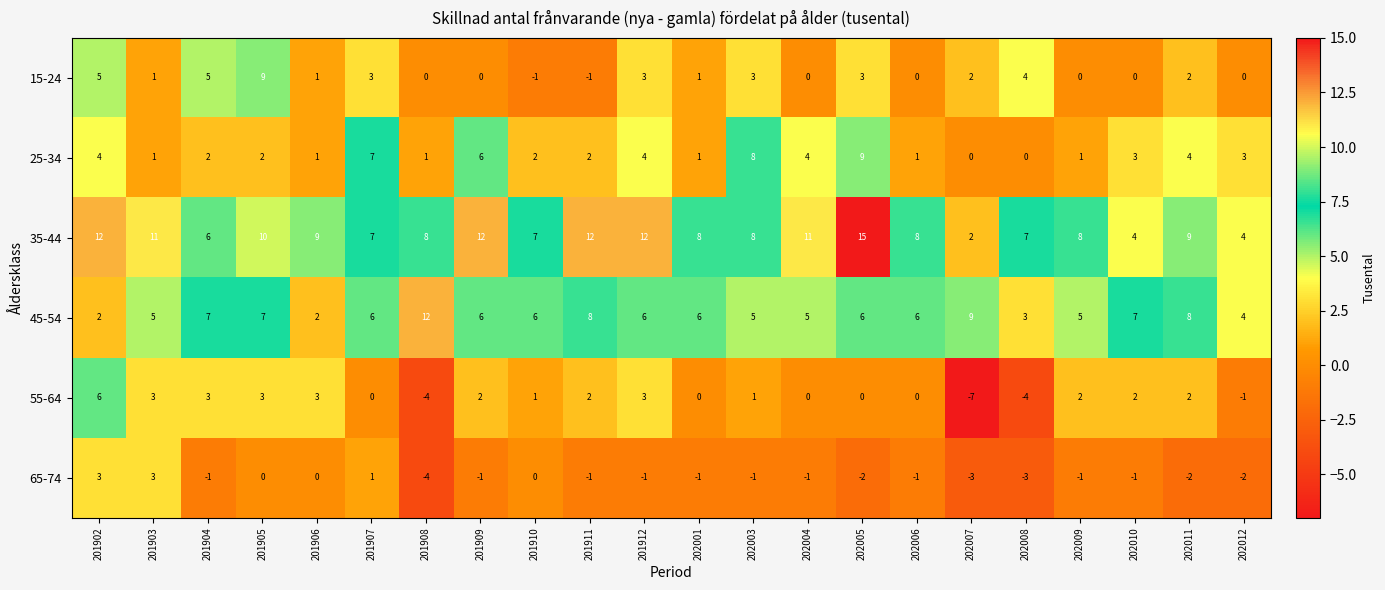

What is the spread (max minus min) of values at 201902?

10